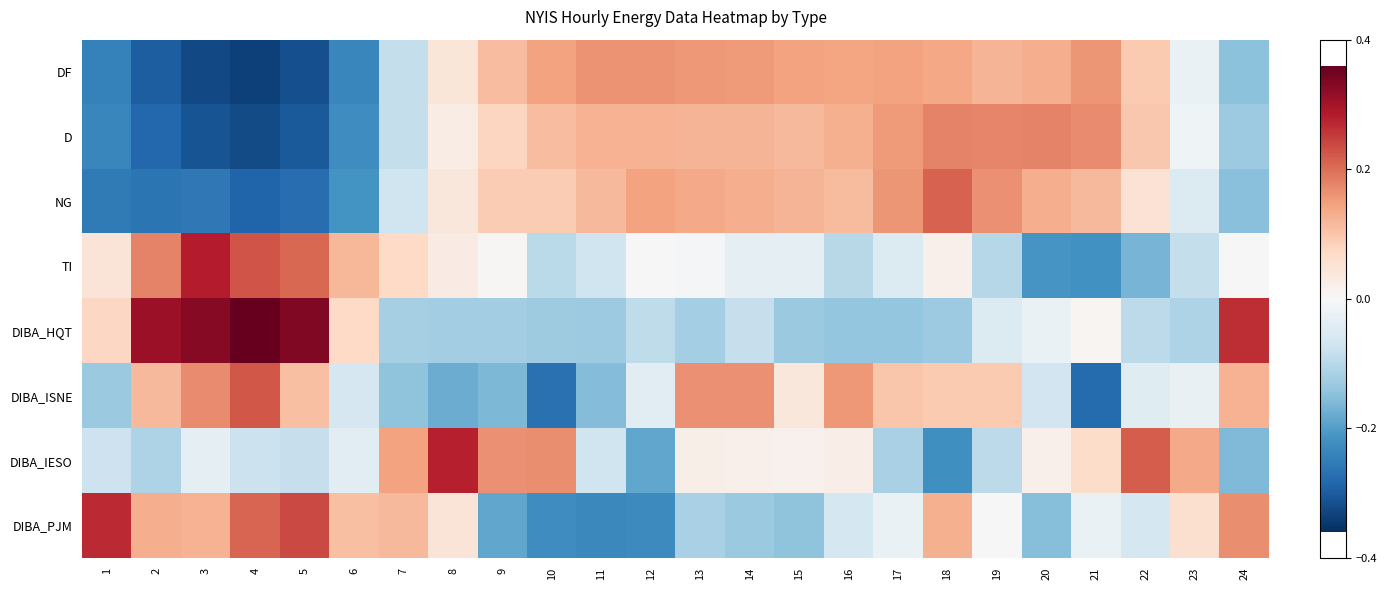

How many categories are shown in the chart?

24